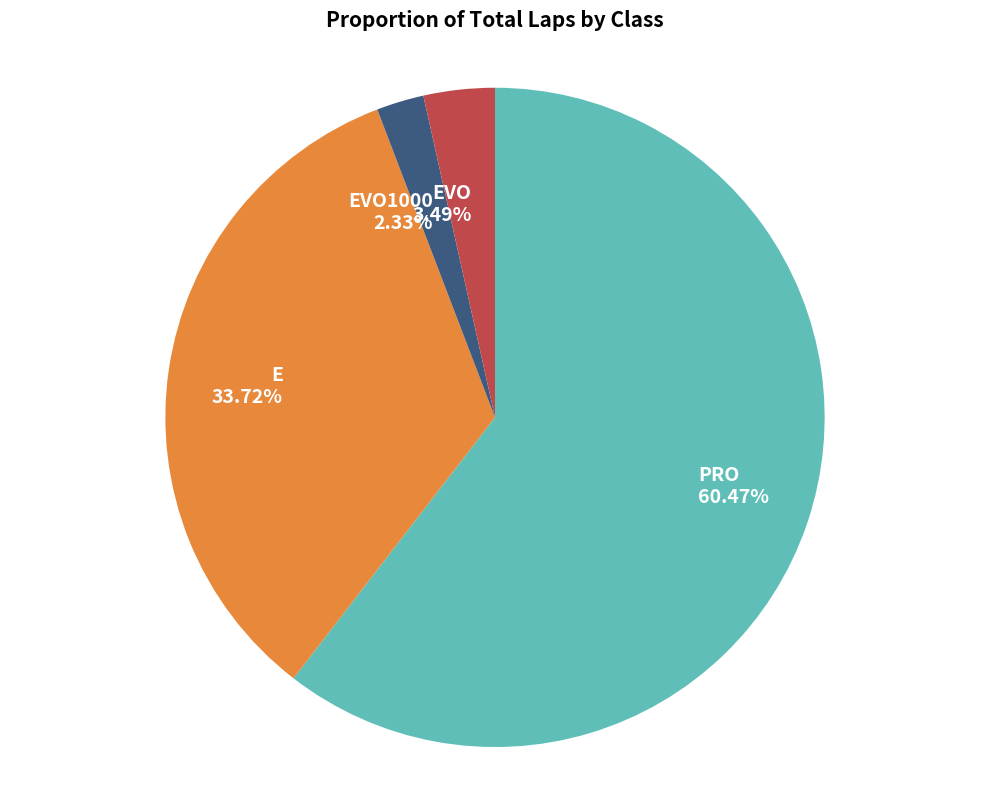

To the nearest percent, what percentage of the pie is PRO?

60%